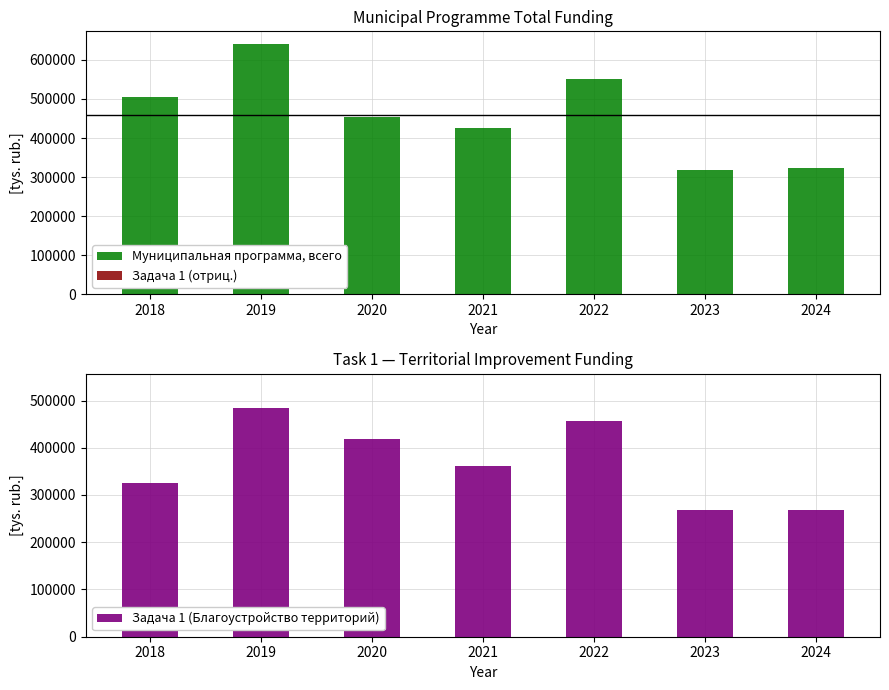

What is the sum of the Муниципальная программа, всего values at 2024 and 2019?

964573.2